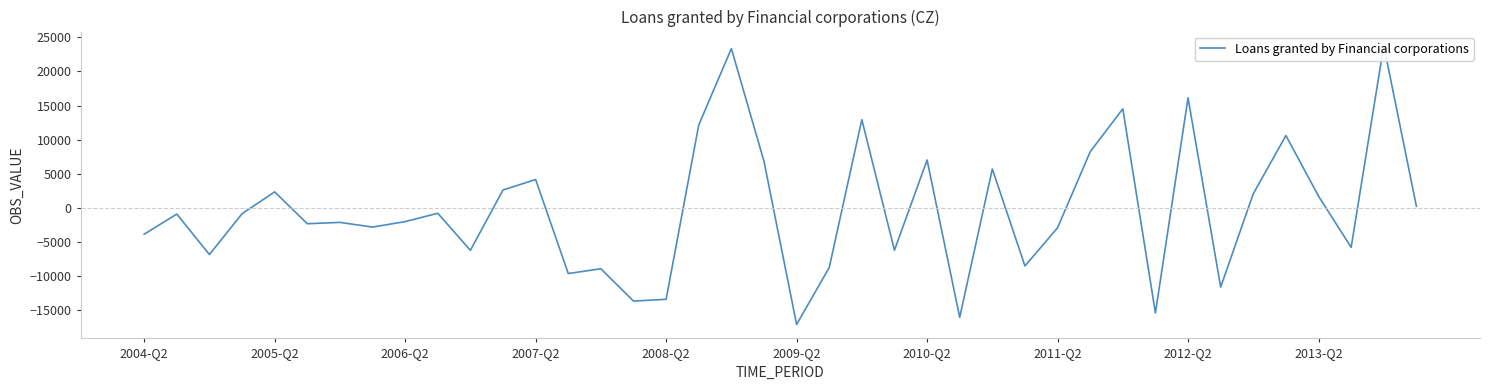

What is the difference between the values at 36 and 11?

903